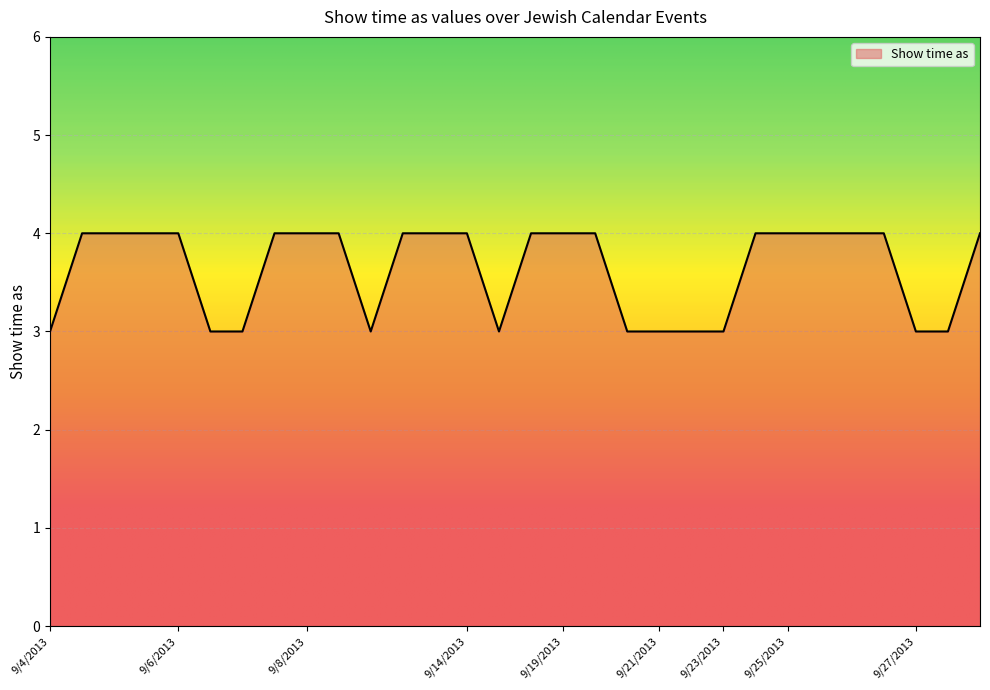

What is the minimum value shown in the chart?

3